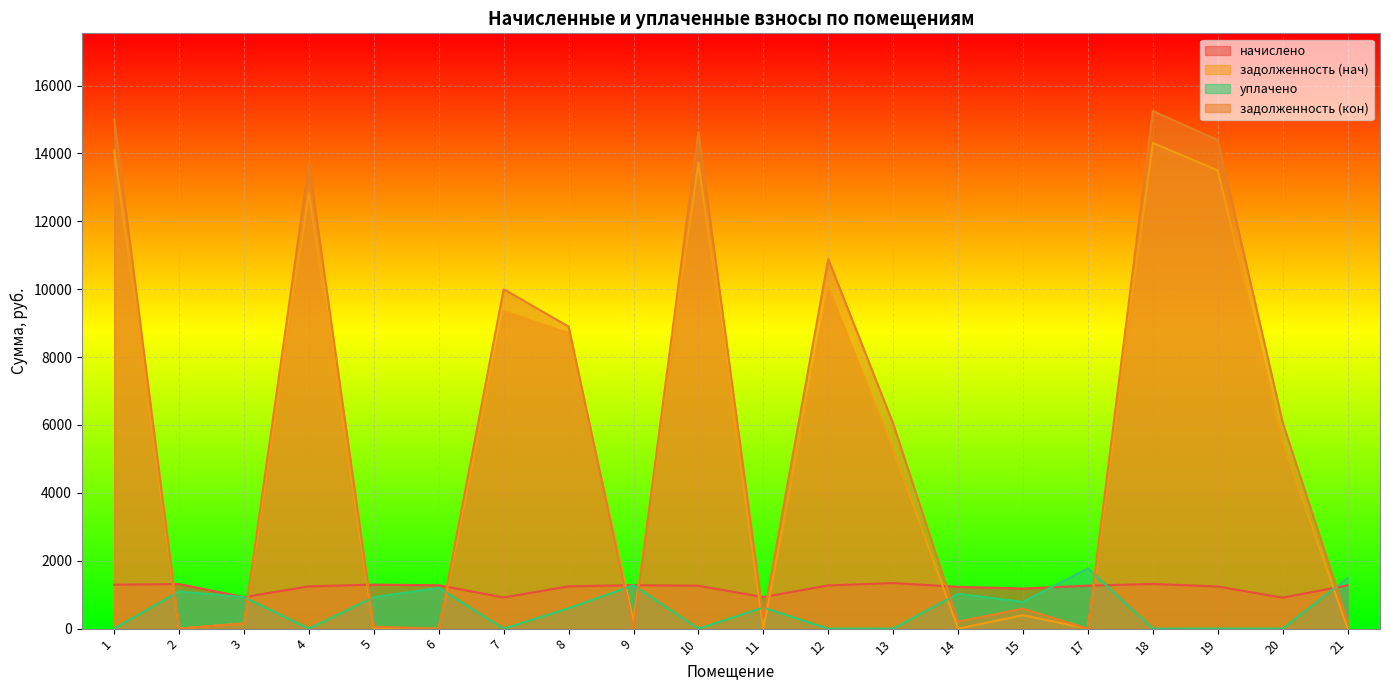

How many intersections are there between задолженность (нач) and начислено?

11